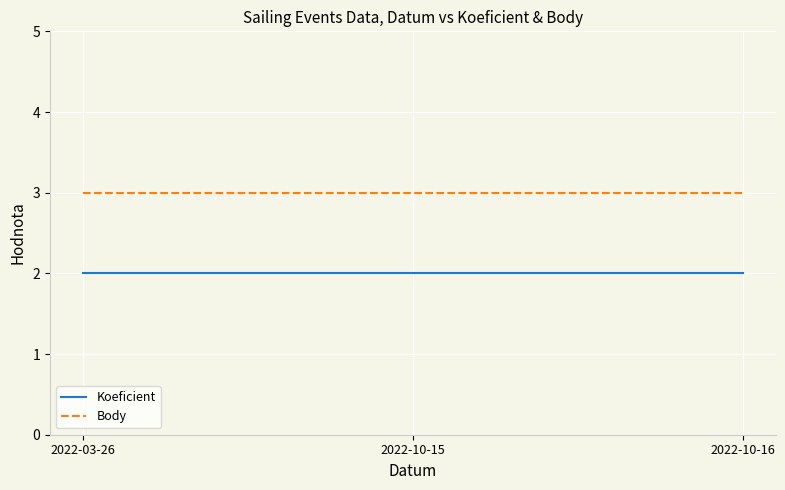

What position from the left is 2022-10-16?

3